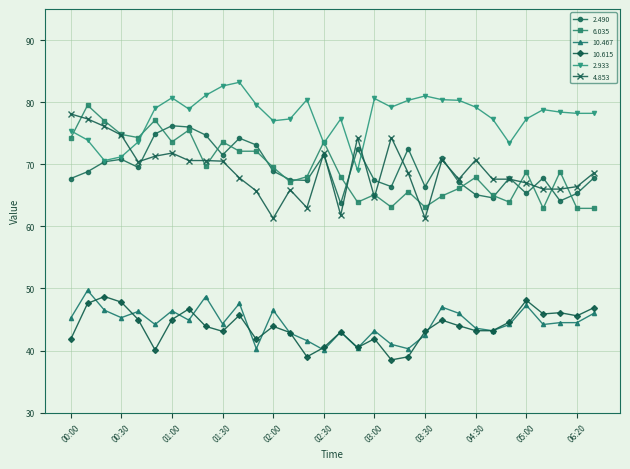

Which series has the largest total across all categories?

2.933